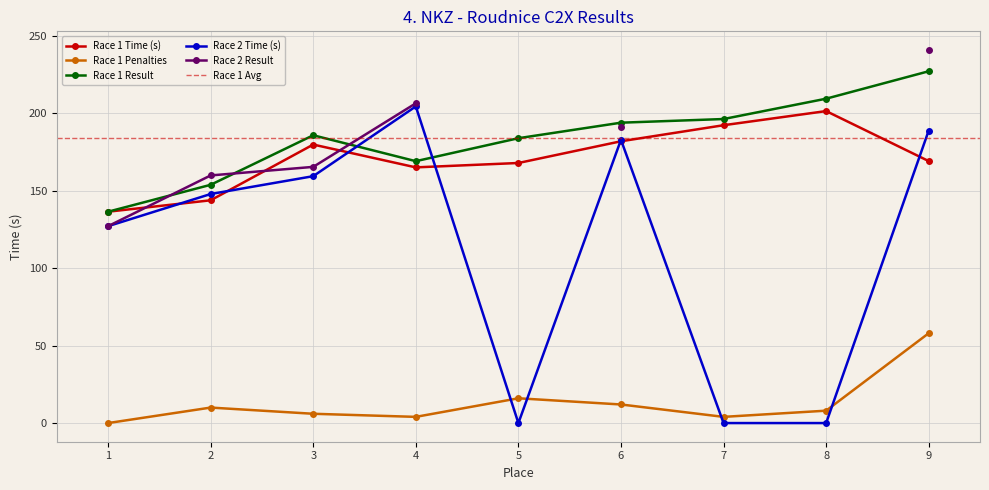

The value of Race 1 Penalties at 9 is 58.0. True or false?

True